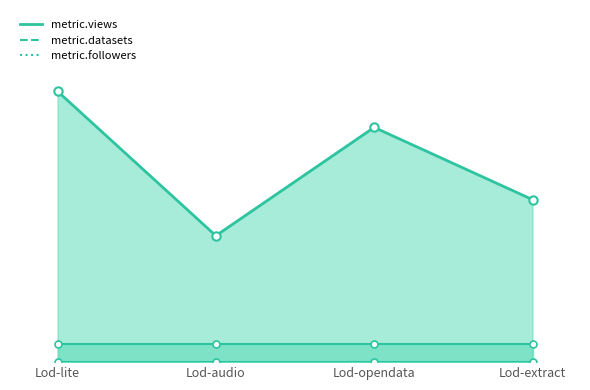

How many data points does each series have?

4